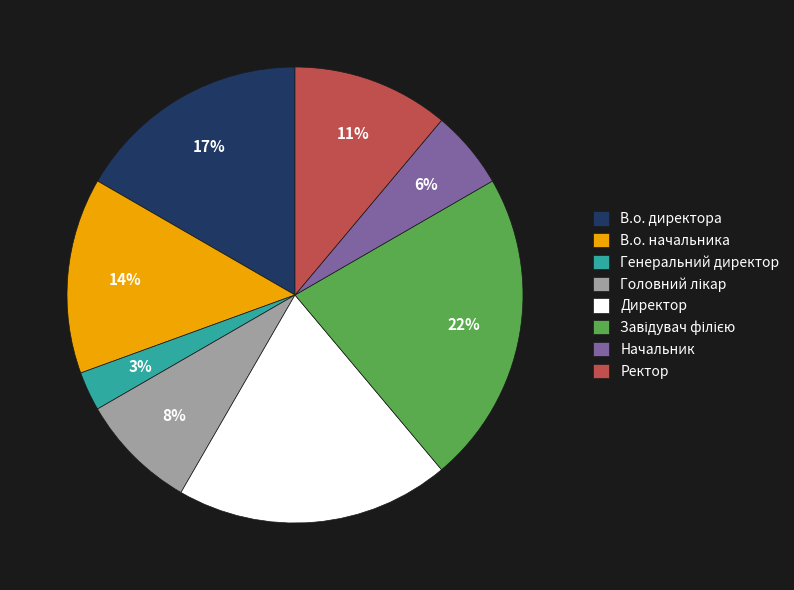

Does any single category account for the majority?

No